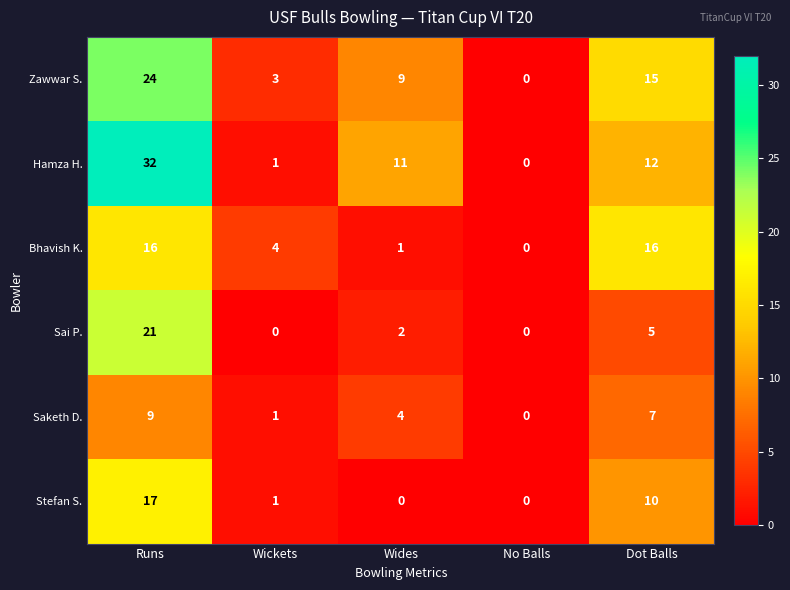

List the series in order of their peak value, lowest first.

Saketh D., Bhavish K., Stefan S., Sai P., Zawwar S., Hamza H.